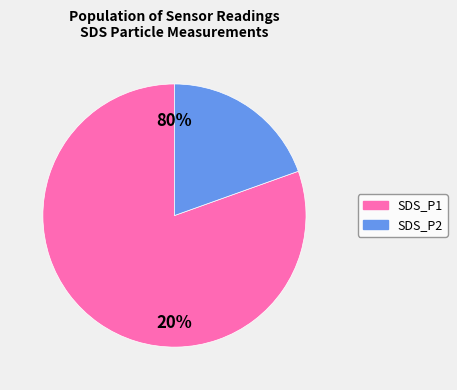

Which category has the biggest portion of the pie?

SDS_P1